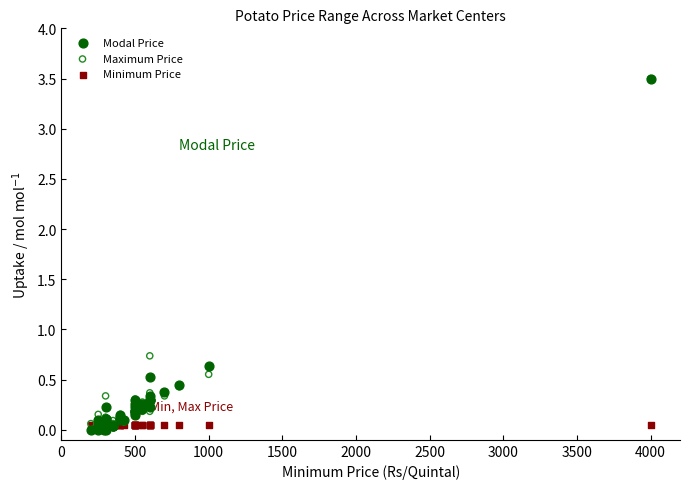

Across all series, what Y value is closest to 1?

0.7